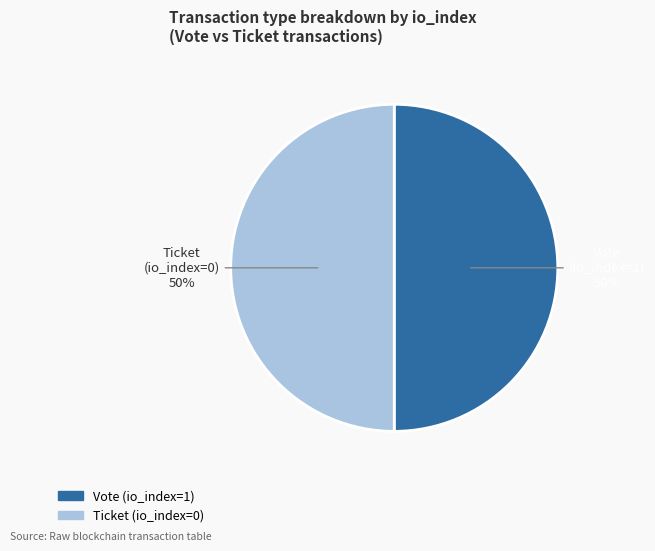

The Vote (io_index=1) slice represents 50% of the pie. True or false?

True